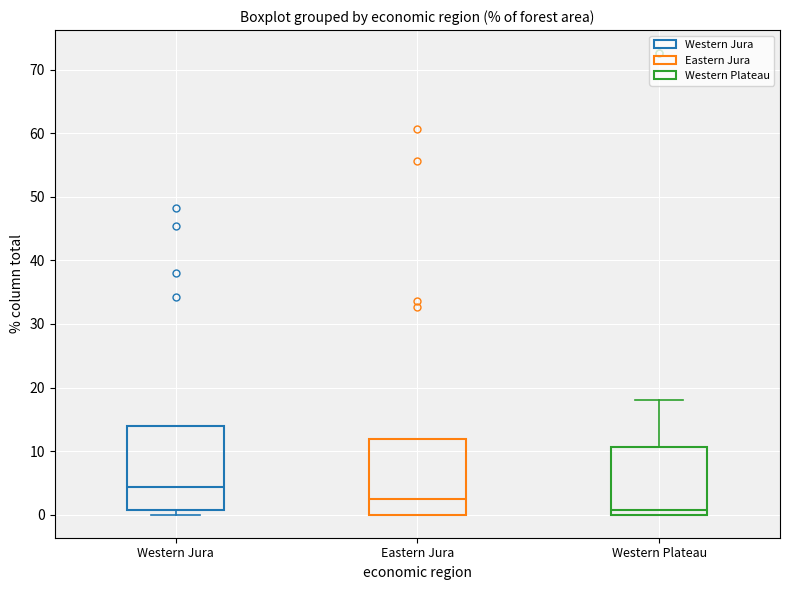

Where is the upper edge of the box for Western Jura on the y-axis? The values are not printed on the chart, so give them approximately, as read against the axis.

14